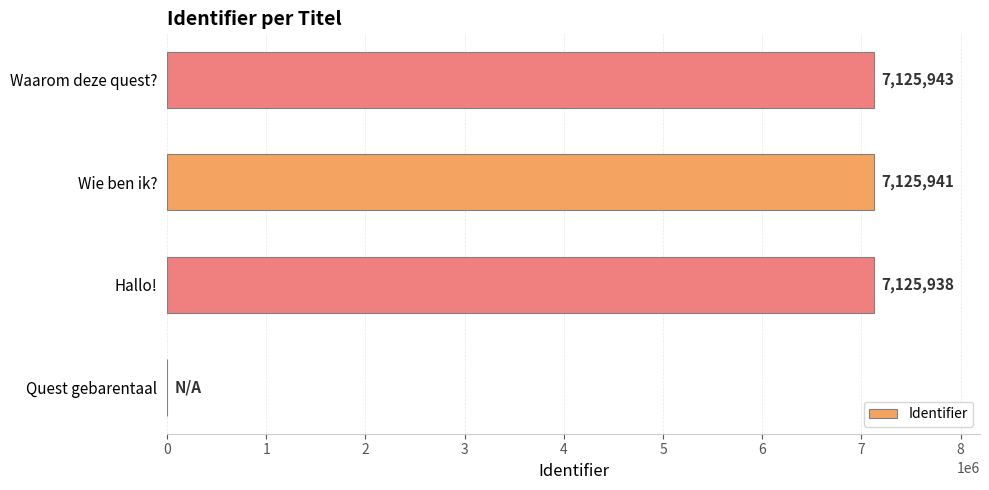

Is it true that the value at Hallo! is 7125938?

True